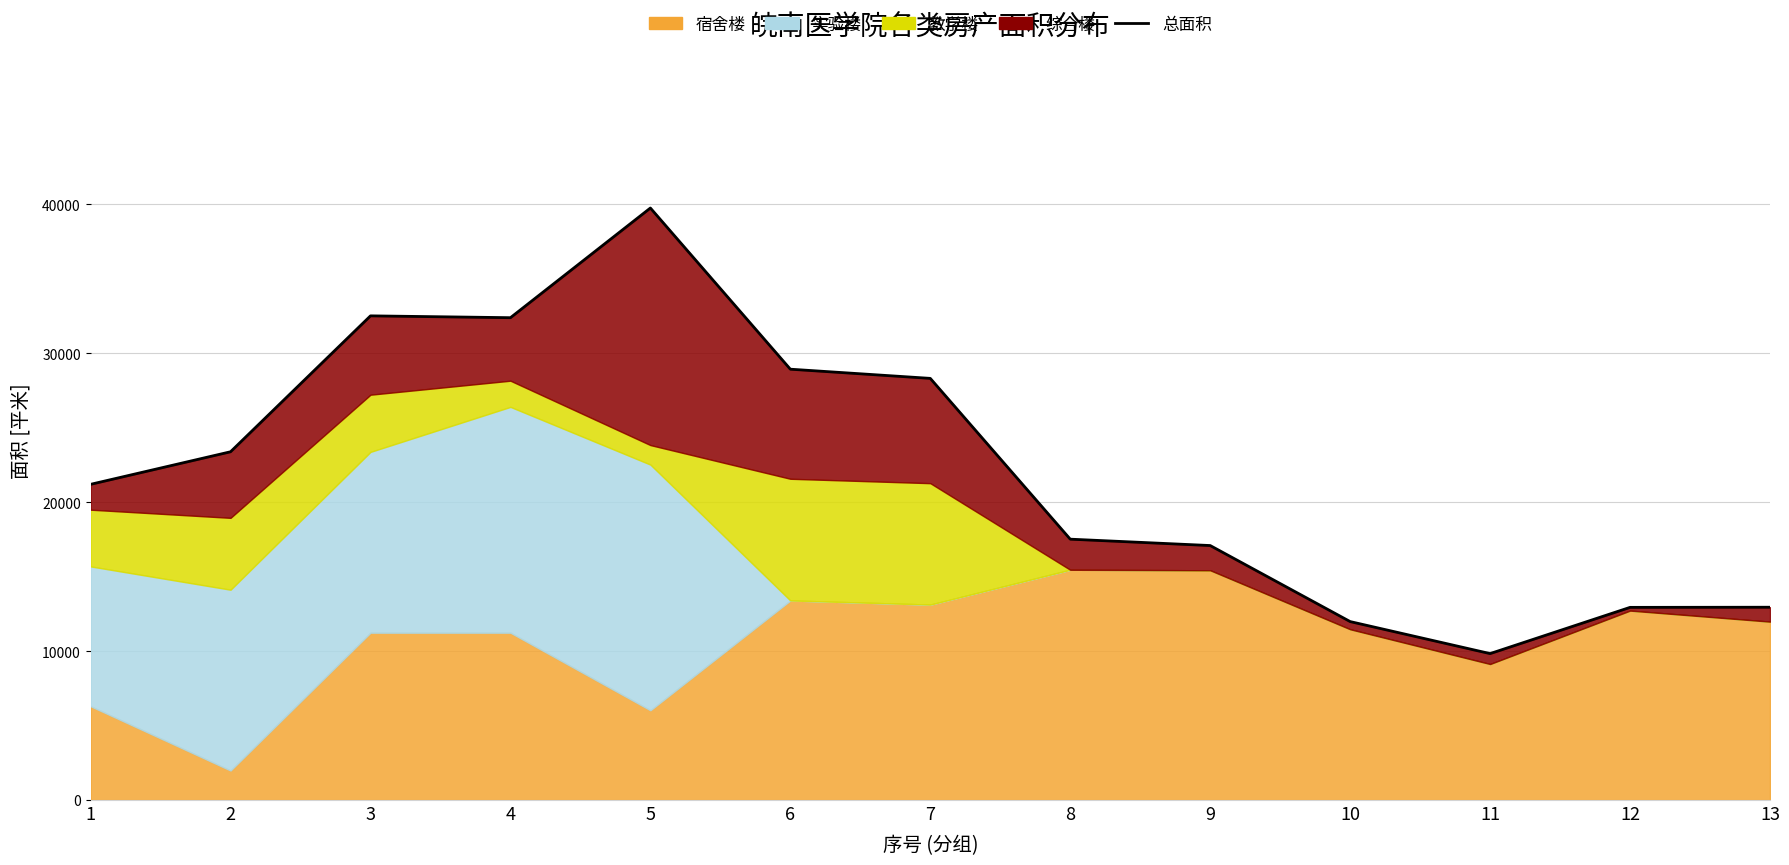

Approximately how many times larger is the value at 10 compared to 5?

0.3